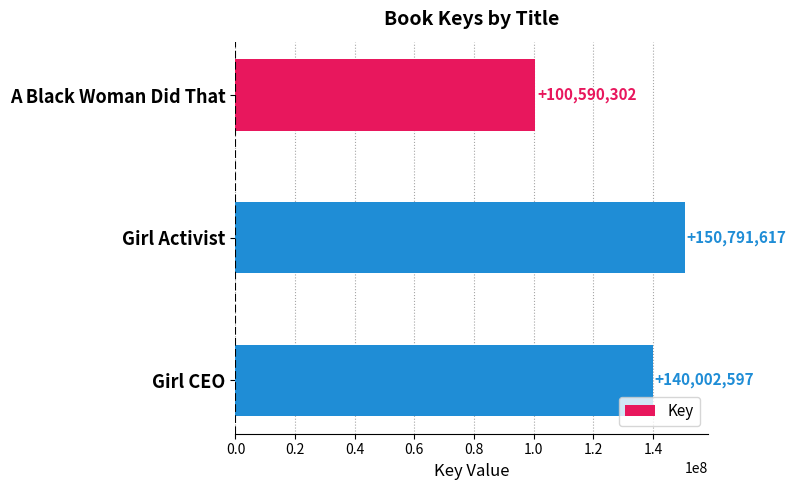

List the labels in order of value, smallest first.

A Black Woman Did That, Girl CEO, Girl Activist